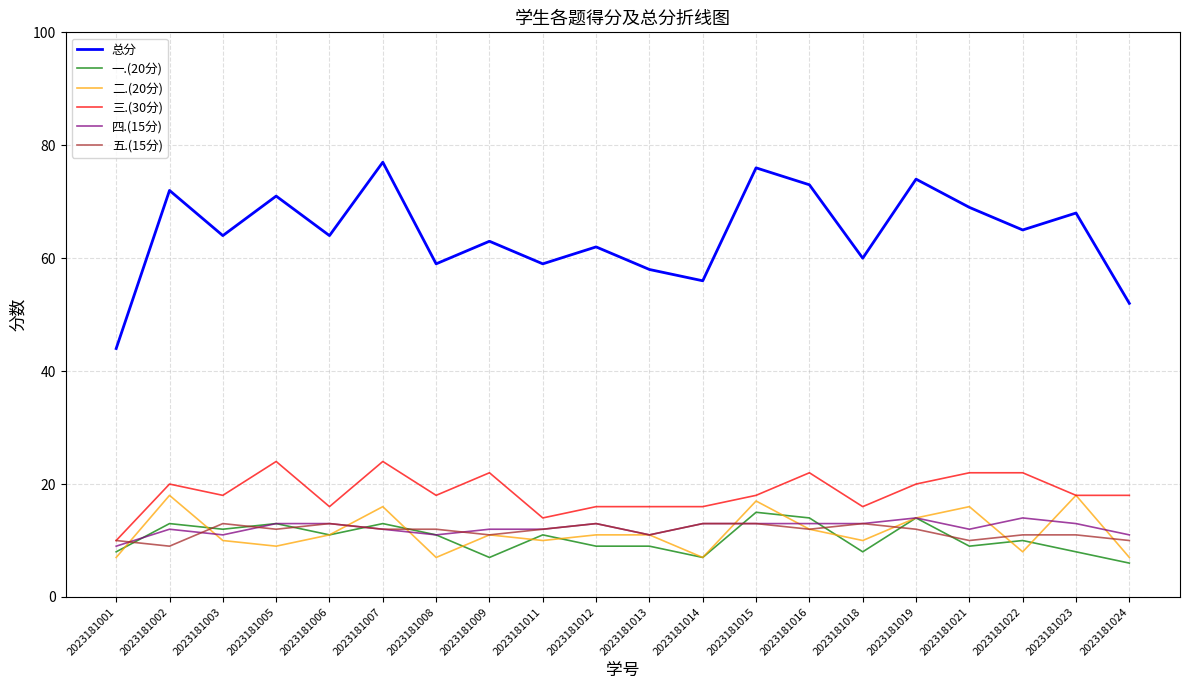

Is it true that 三.(30分) equals 14 at 2023181011?

True